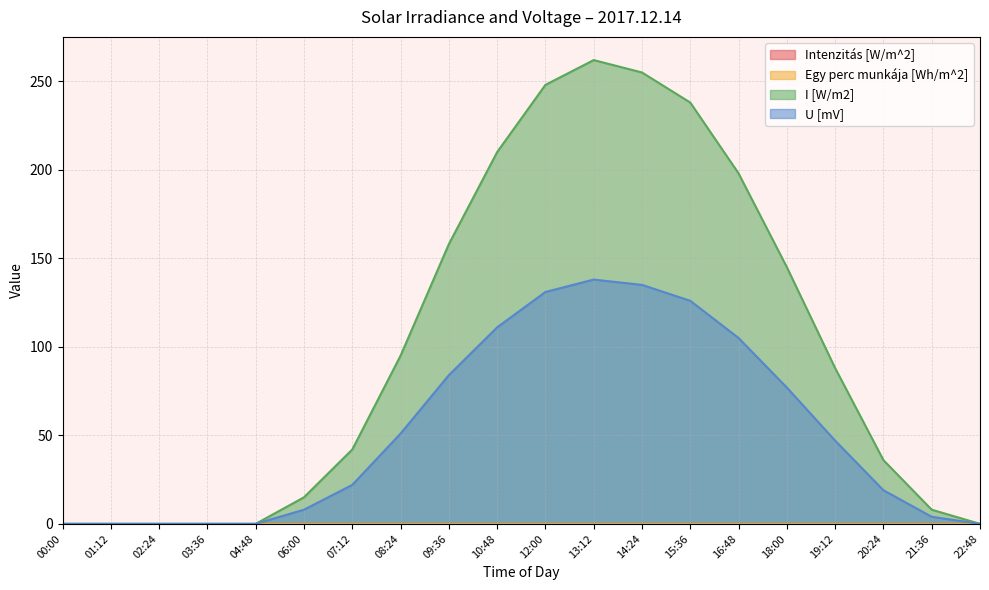

True or false: U [mV] and I [W/m2] cross at least once.

False